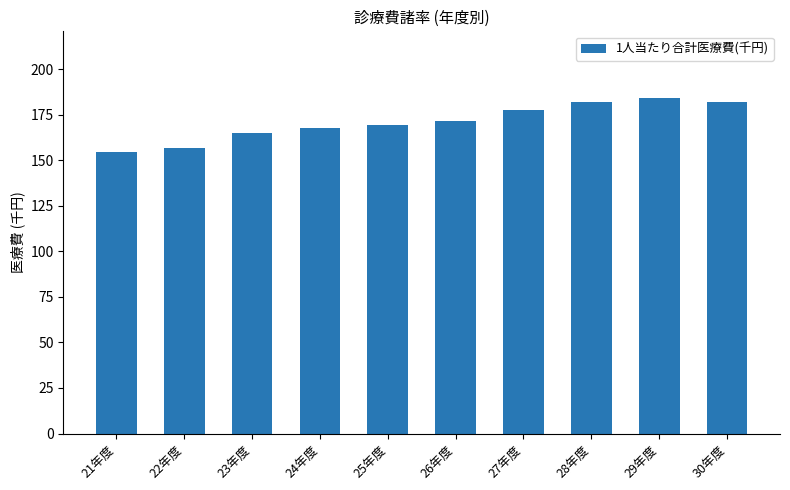

What is the minimum value shown in the chart?

154.3